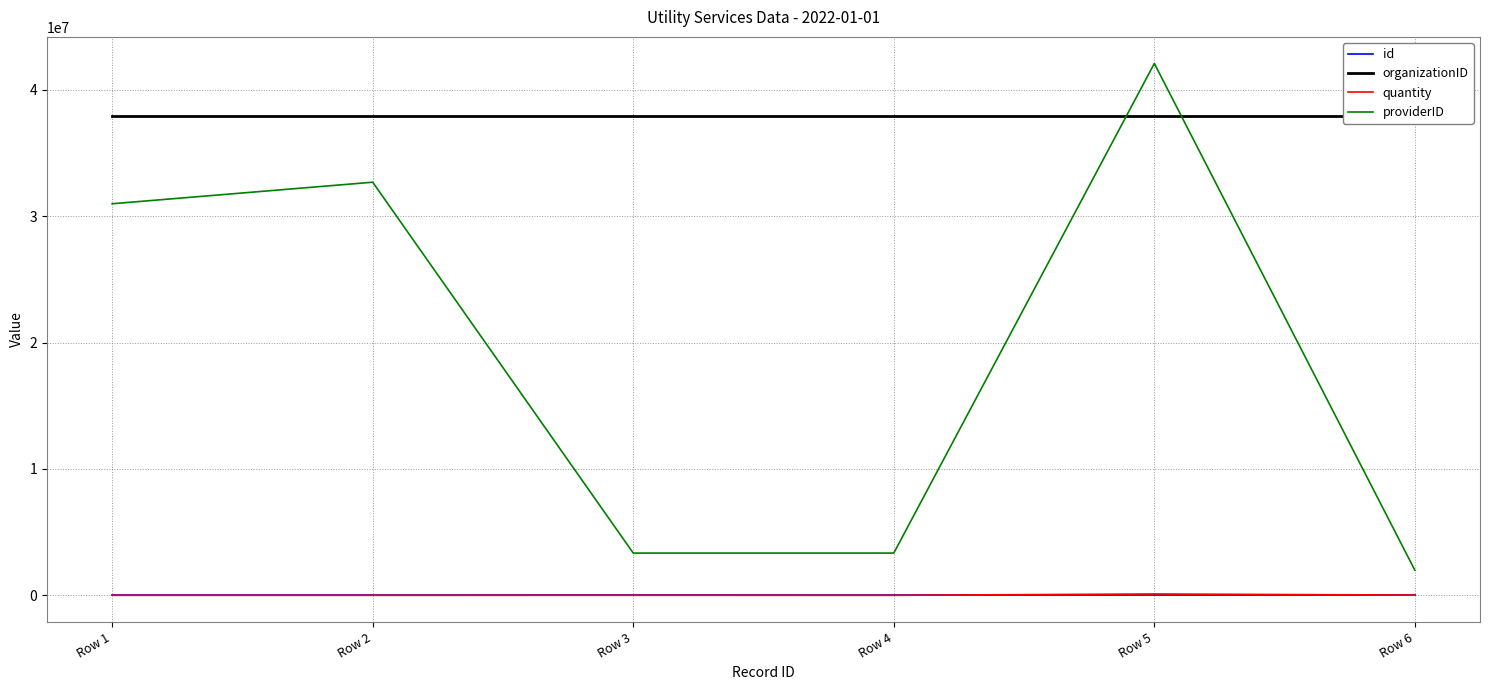

Reading left to right, transcribe all the data shown in this chart.

id: Row 1=1.0	Row 2=2.0	Row 3=3.0	Row 4=4.0	Row 5=5.0	Row 6=6.0
organizationID: Row 1=37899757.0	Row 2=37899757.0	Row 3=37899757.0	Row 4=37899757.0	Row 5=37899757.0	Row 6=37899757.0
quantity: Row 1=110.4	Row 2=229.4	Row 3=1695.8	Row 4=204.2	Row 5=105527.0	Row 6=17256.1
providerID: Row 1=30982775.0	Row 2=32688148.0	Row 3=3341305.0	Row 4=3341306.0	Row 5=42082379.0	Row 6=1984441.0